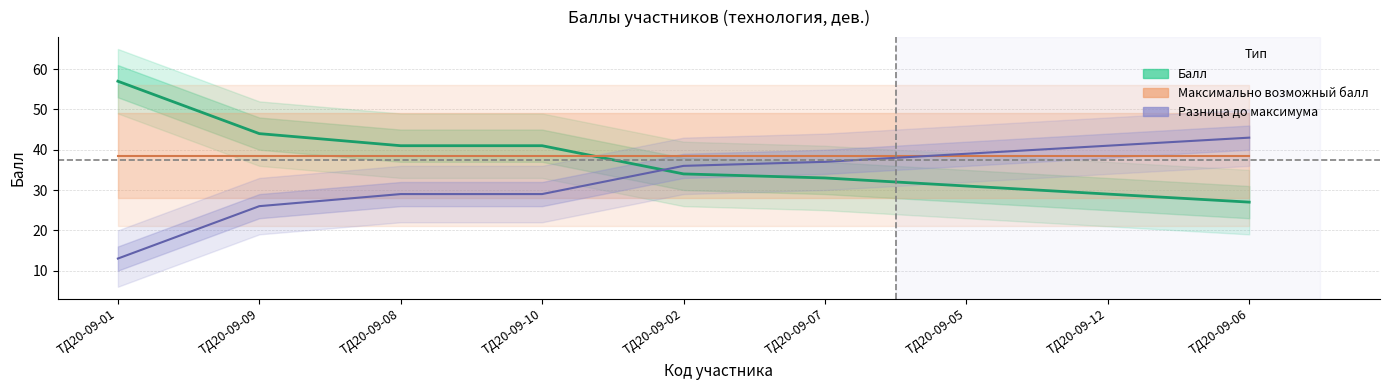

True or false: Максимально возможный балл and Балл intersect in this chart.

True